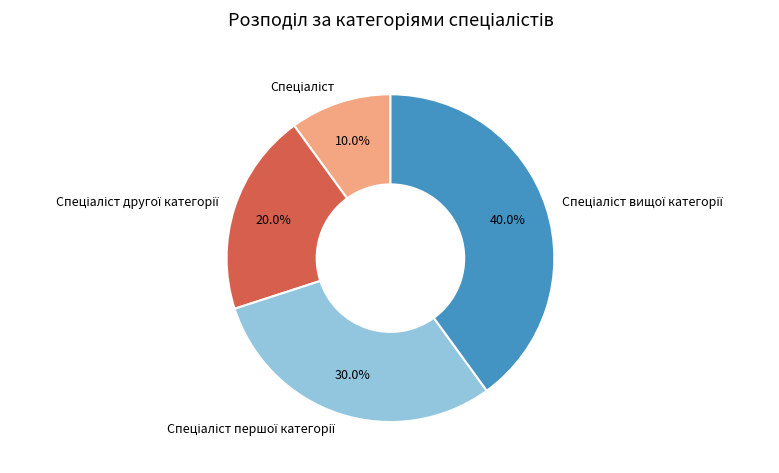

Is there any slice that represents more than half of the pie?

No